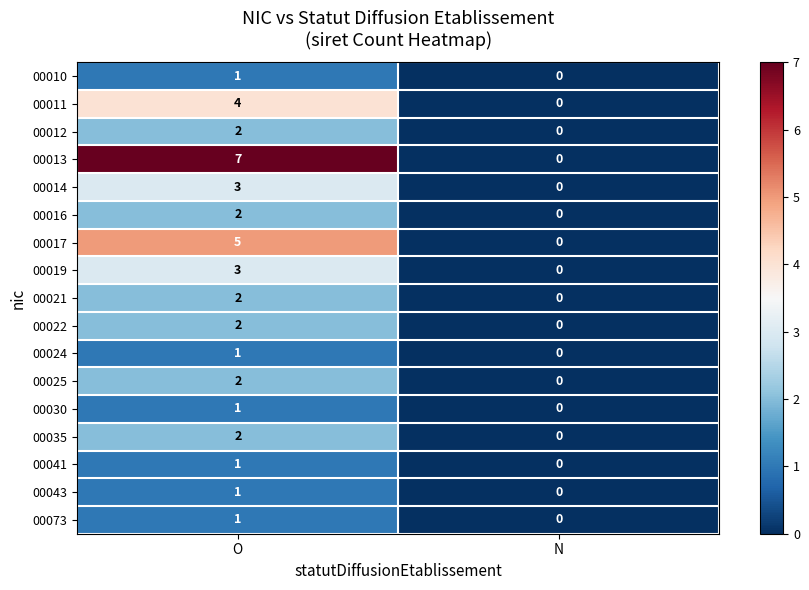

What is the sum of all 00011 values?

4